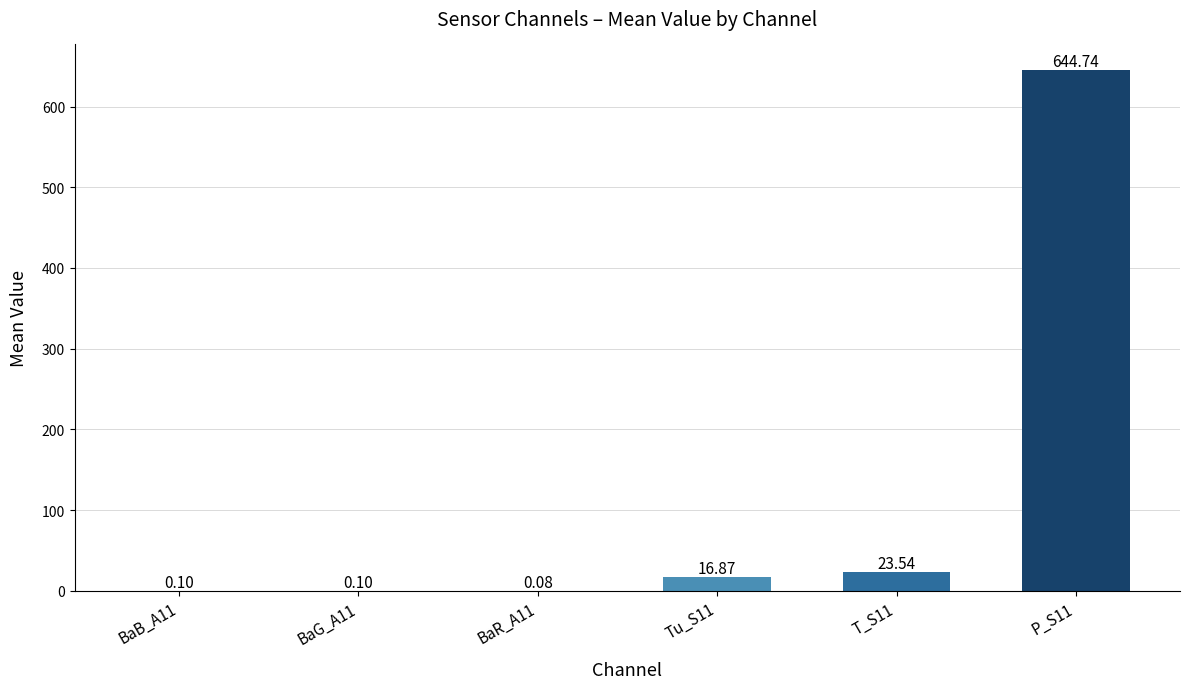

What is the ratio of the value at P_S11 to the value at T_S11?

27.4